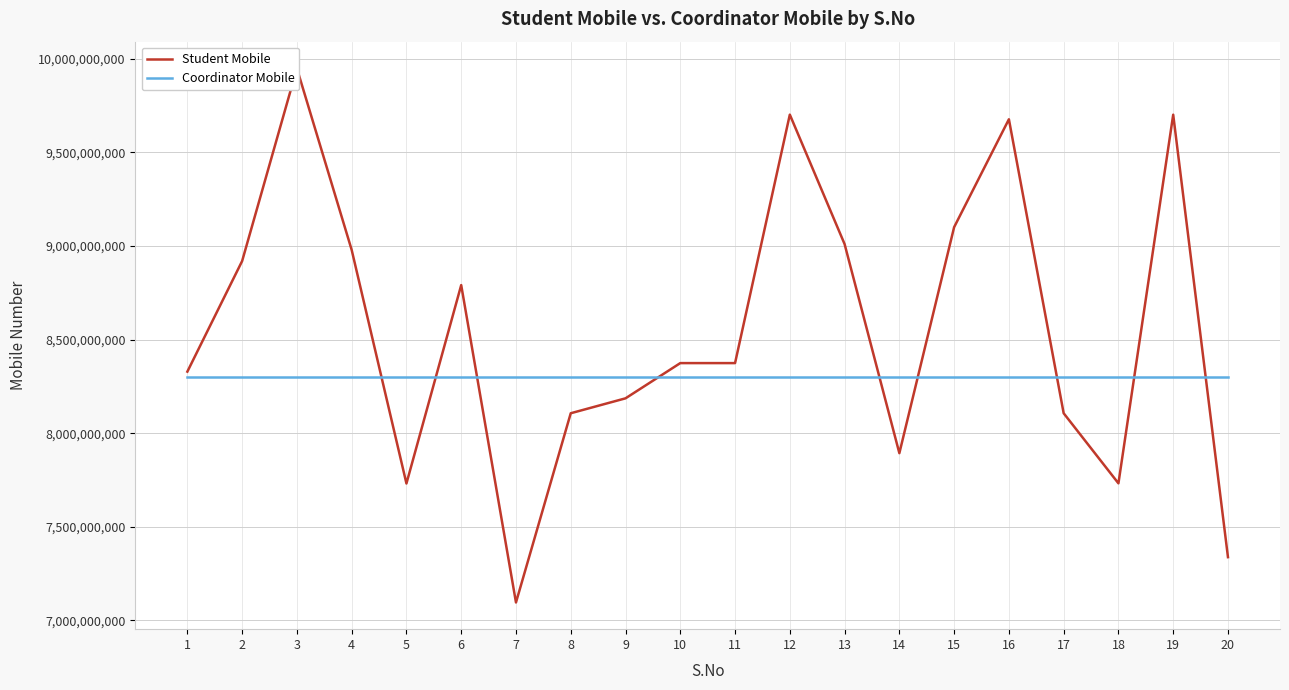

Which has a higher value, 7 or 20?

20